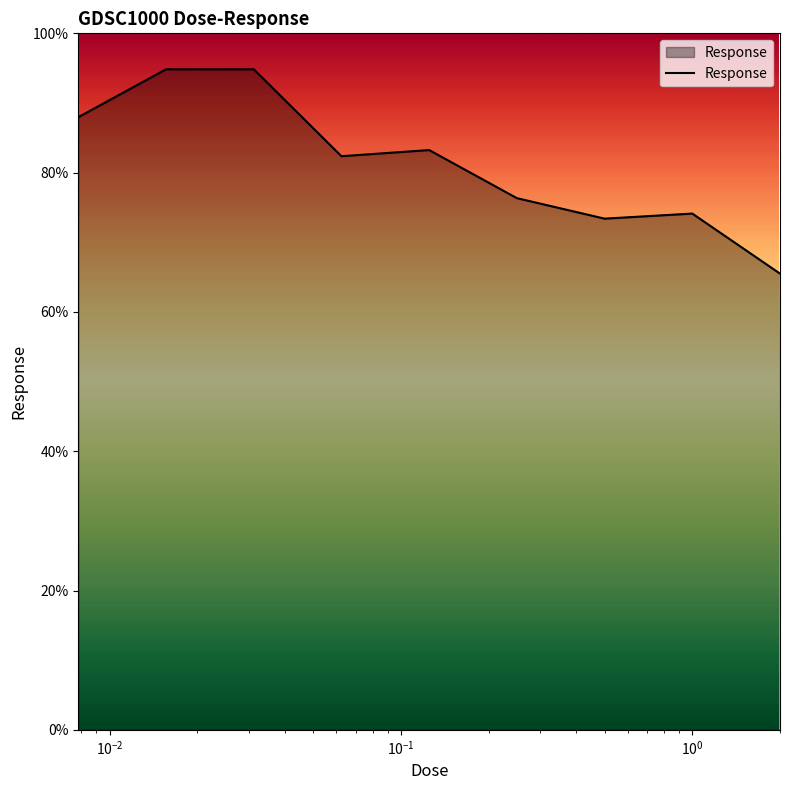

What is the minimum value shown in the chart?

65.5